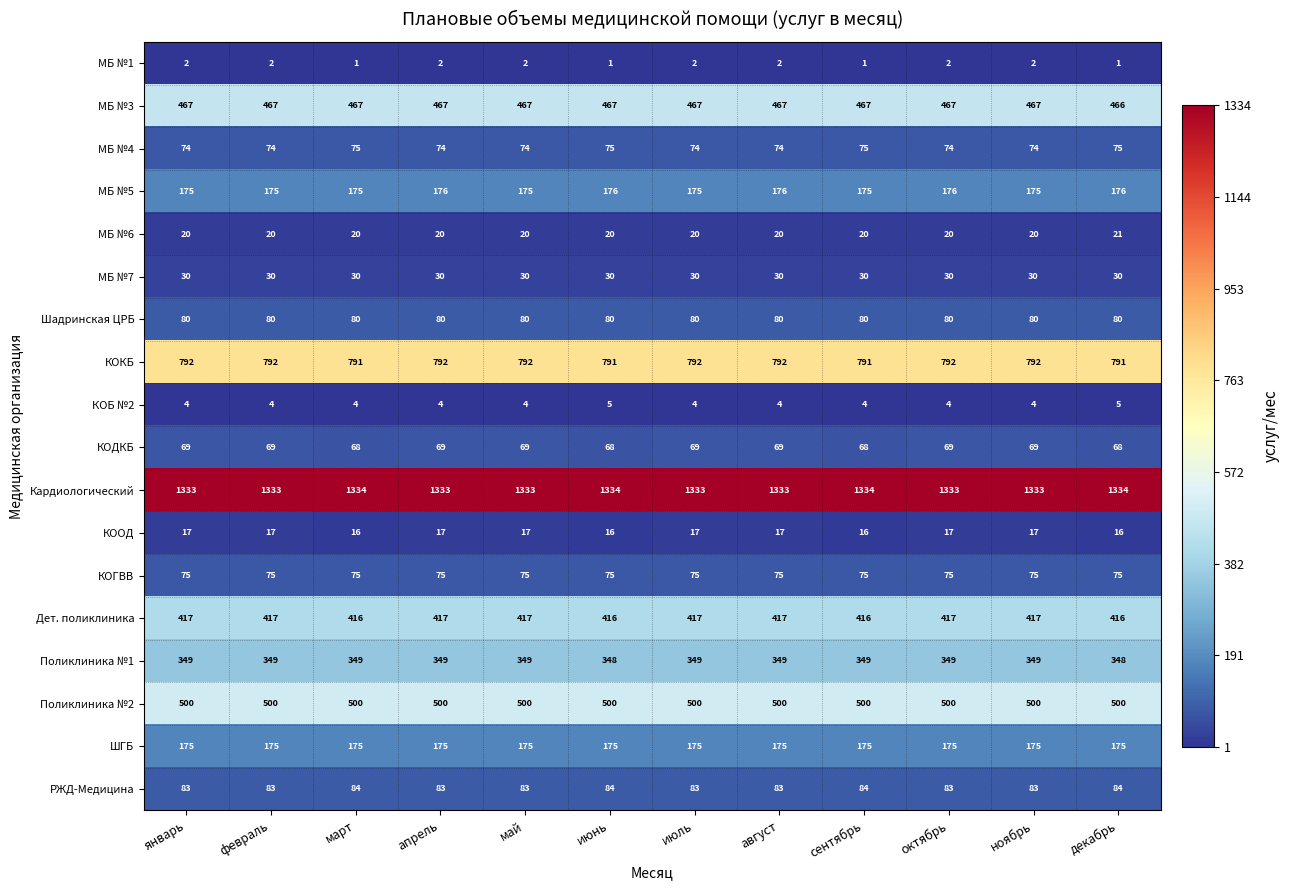

How many categories are shown in the chart?

12